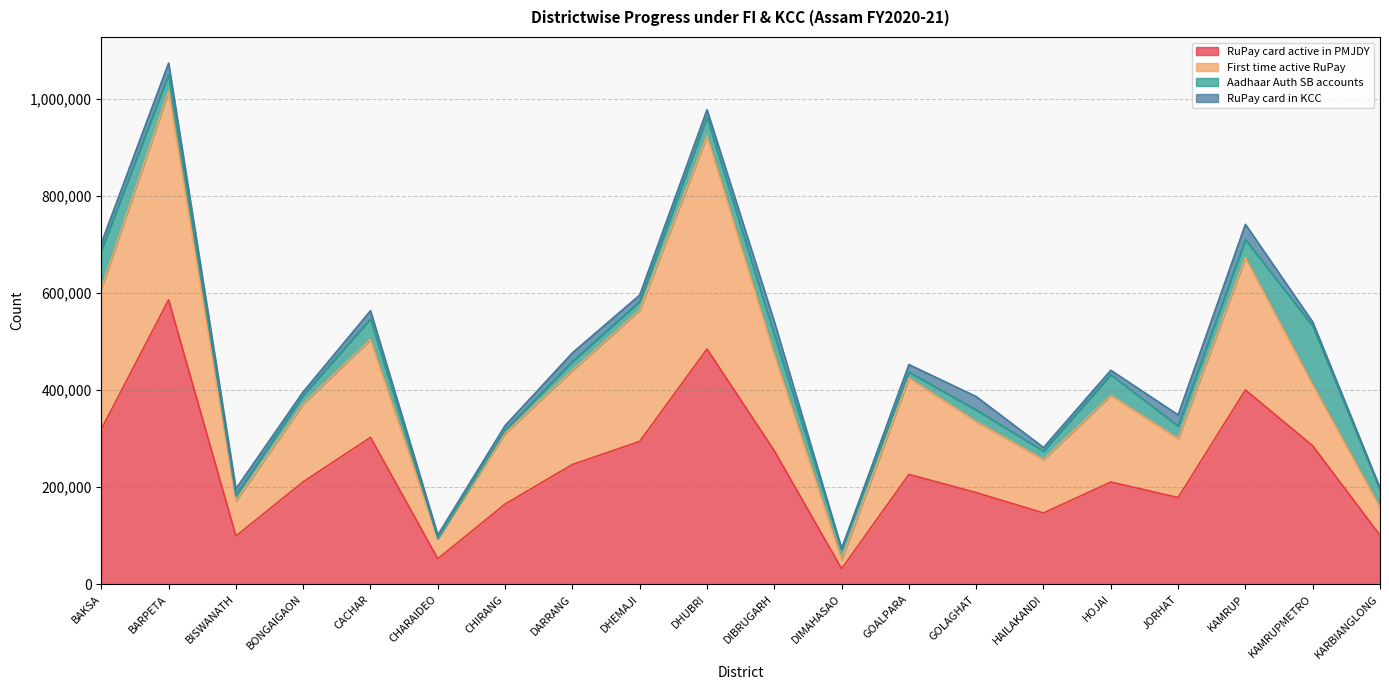

How many lines are shown in the chart?

4